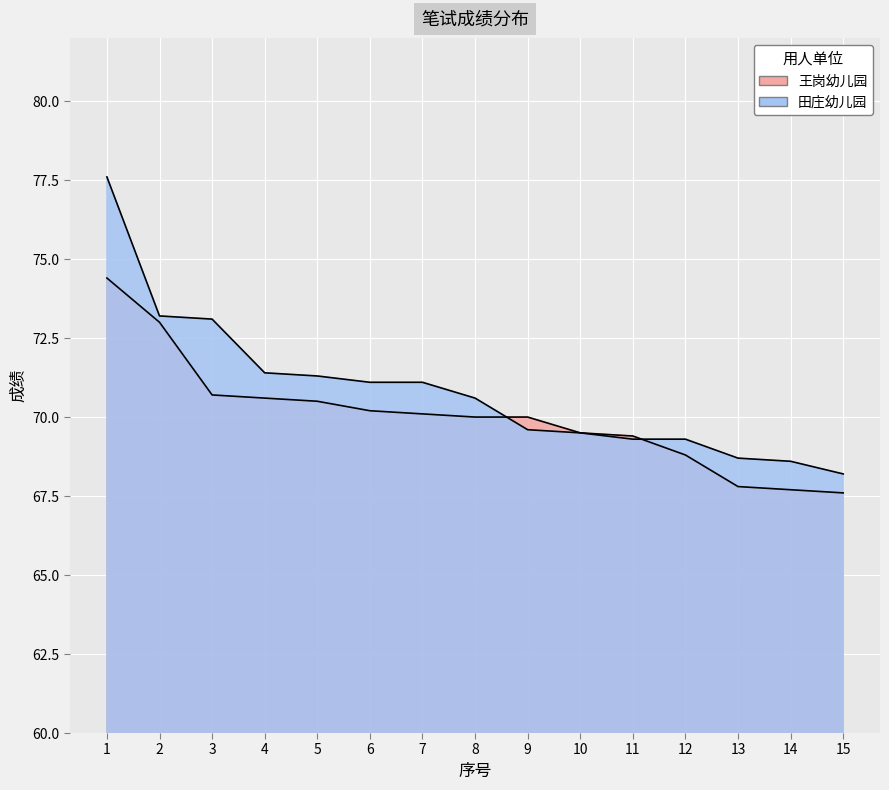

At 15, list the series in order from smallest to largest.

王岗幼儿园, 田庄幼儿园